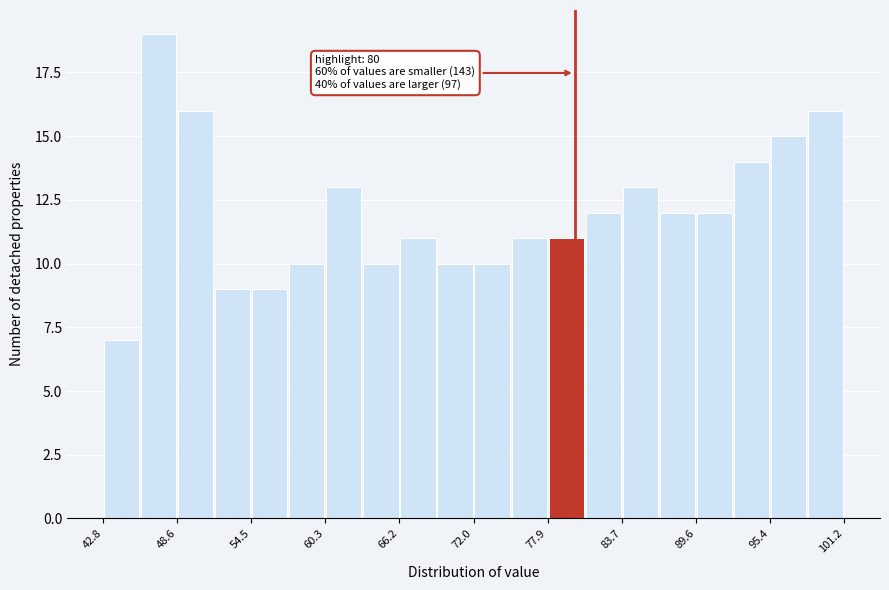

Around what value on the x-axis is the tallest bar? Give the approximate position of its centre, as read against the axis.

47